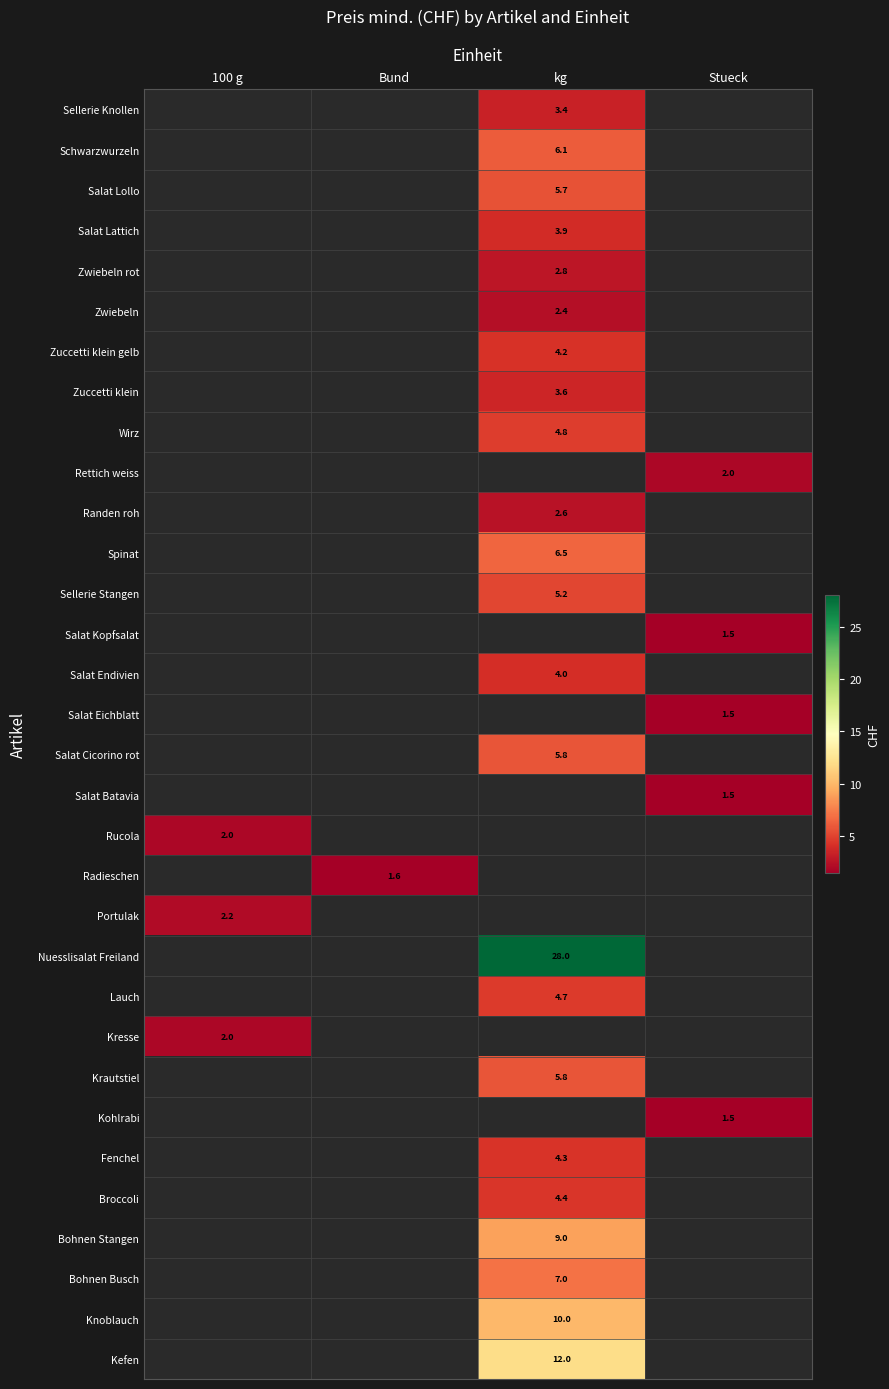

True or false: Knoblauch has a value of 10.0 at kg.

True